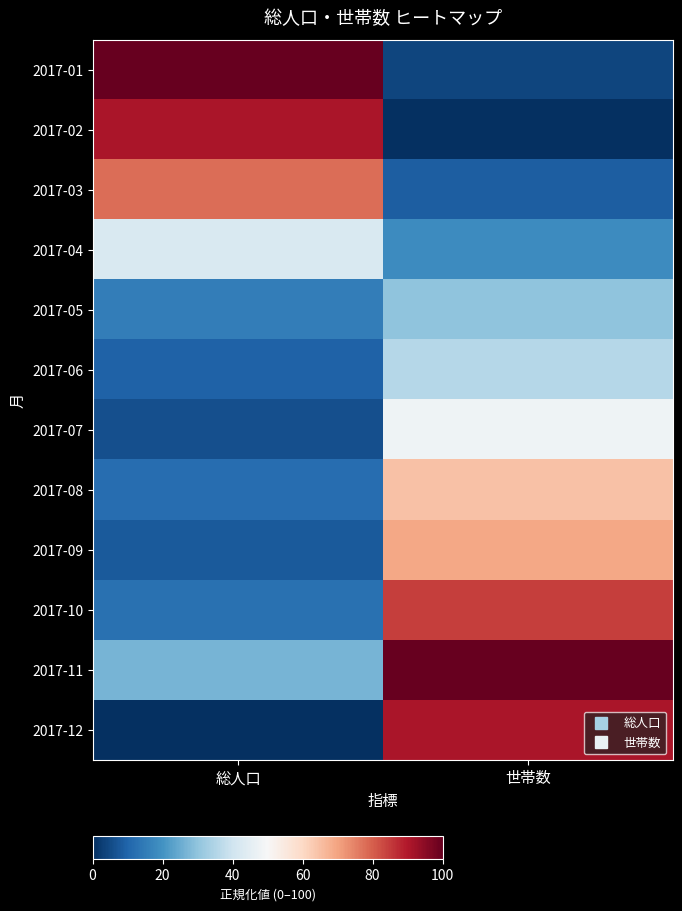

Which has a higher value, 総人口 or 世帯数?

総人口